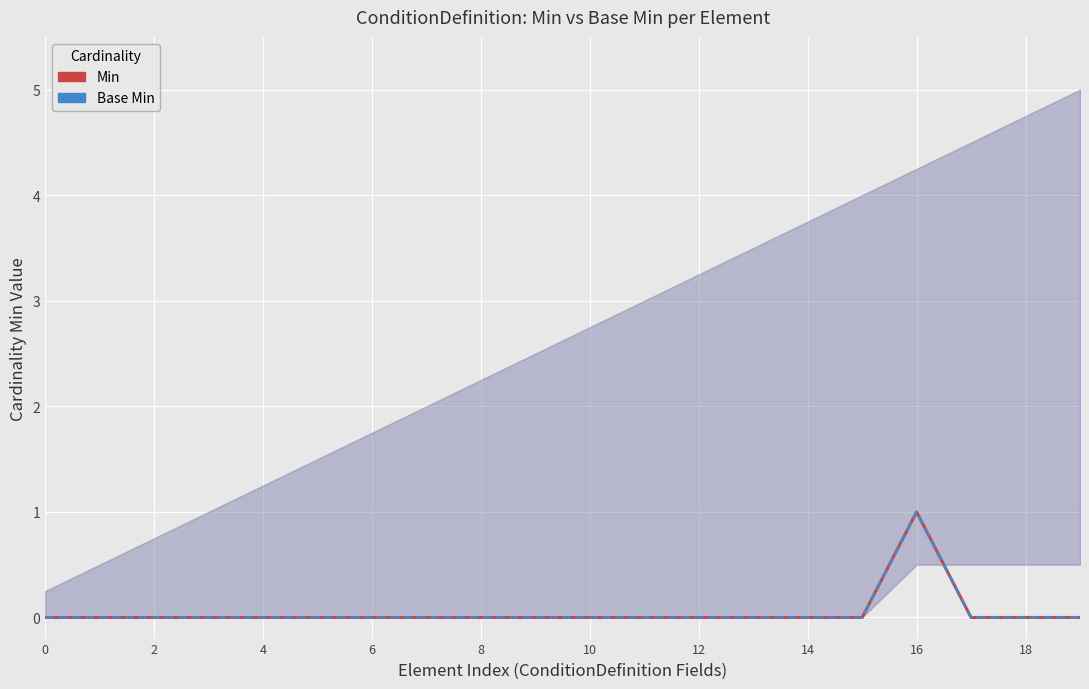

Which series changed the most between 16 and 17?

Min